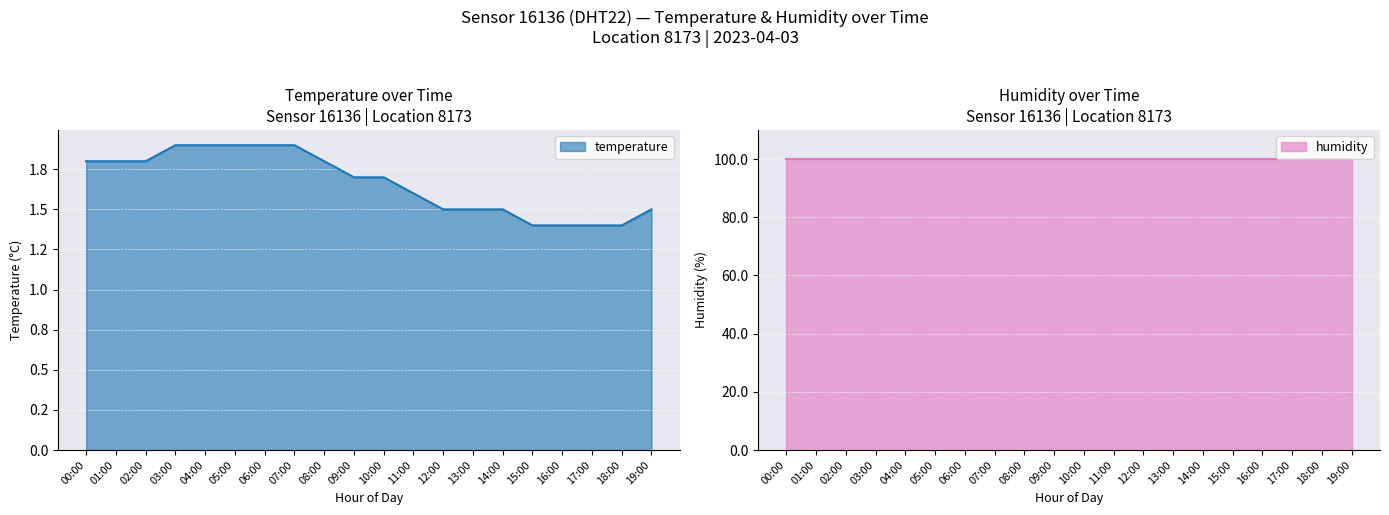

Where is the data nearest to the value 1?

15:00